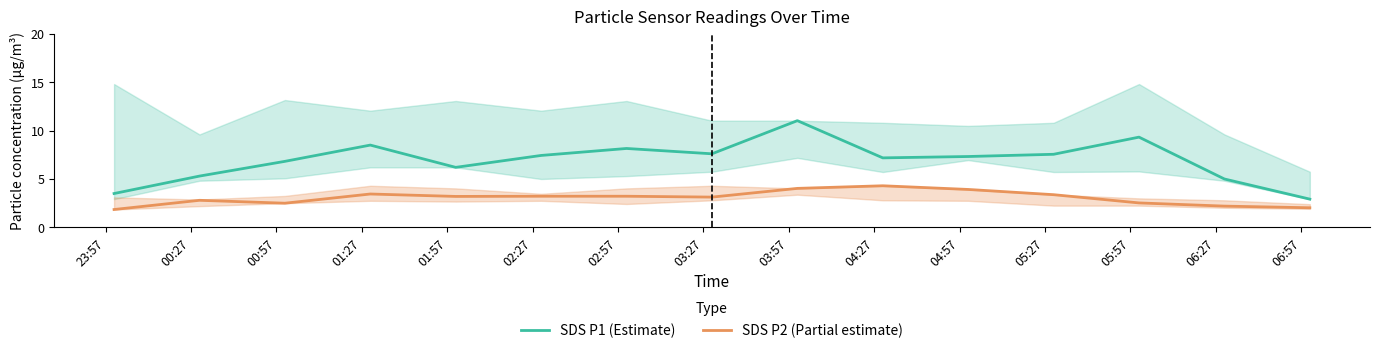

True or false: SDS P1 (Estimate) and SDS P2 (Partial estimate) intersect in this chart.

False